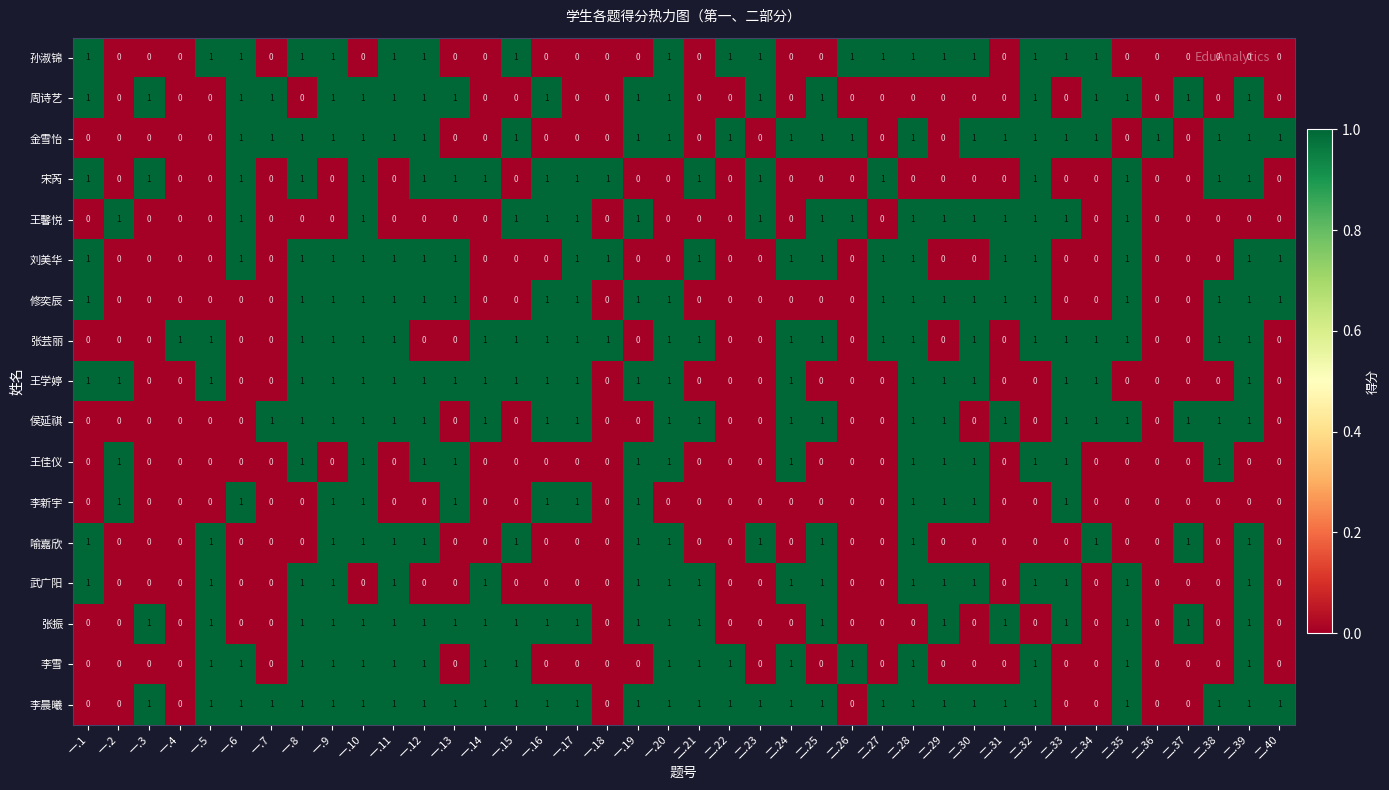

What is the sum of all 李新宇 values?

12